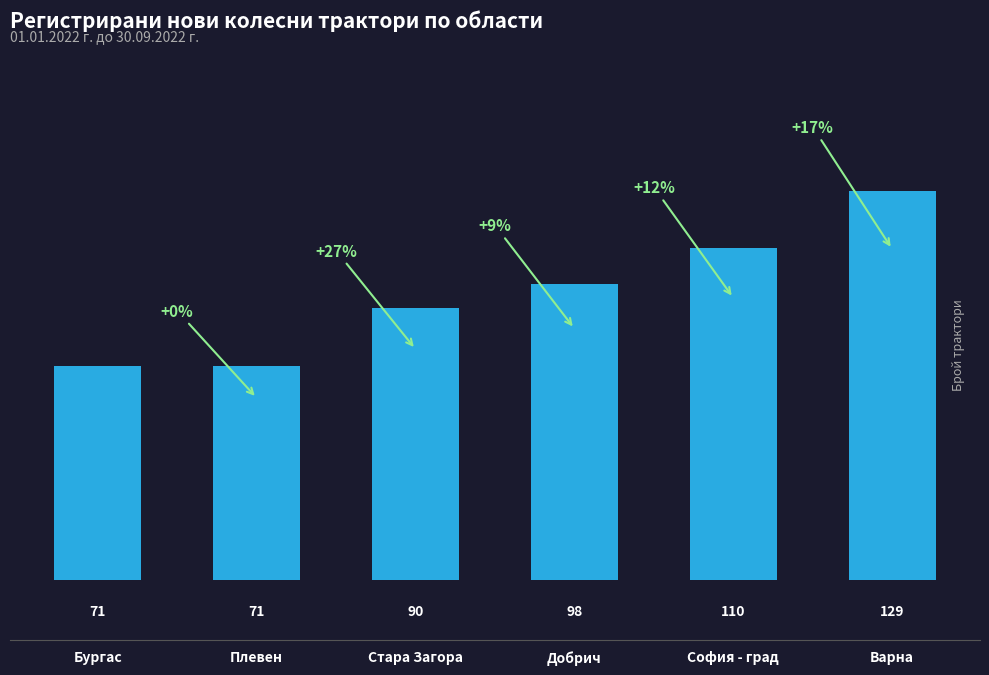

Approximately how many times larger is the value at Стара Загора compared to Варна?

0.7